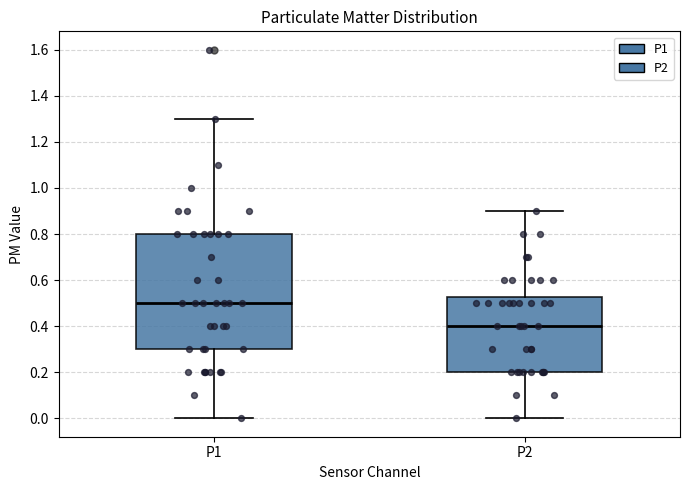

Where is the upper edge of the box for P2 on the y-axis? The values are not printed on the chart, so give them approximately, as read against the axis.

0.52